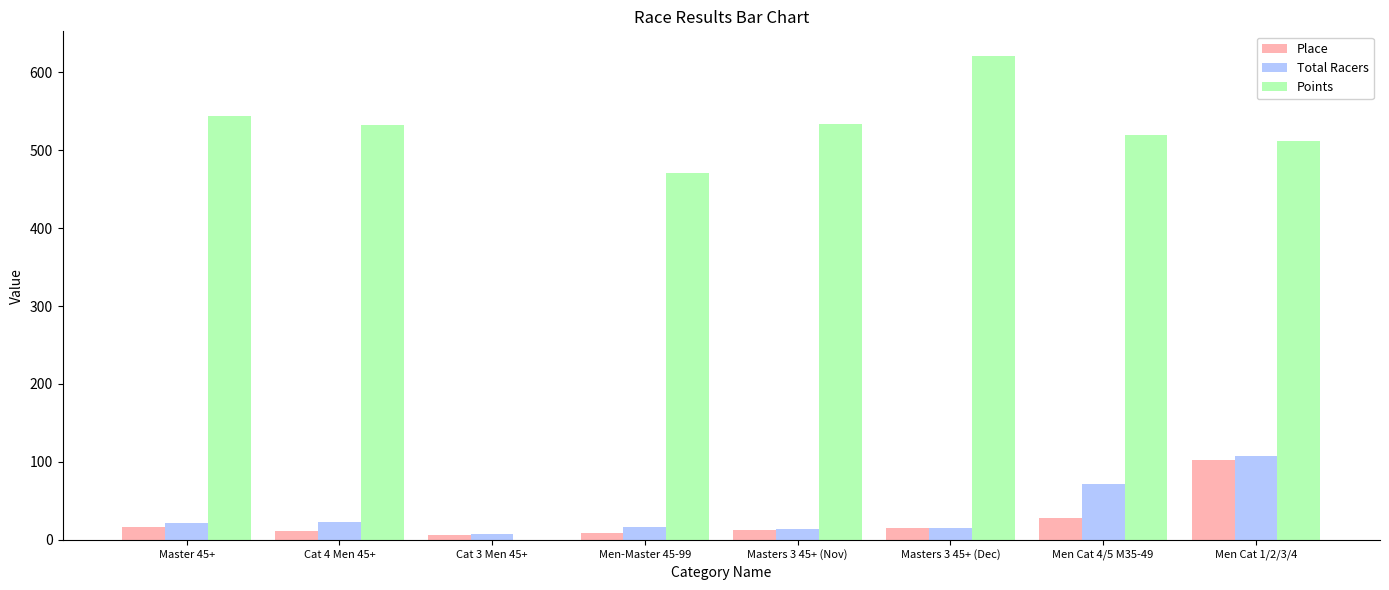

Are the bars horizontal?

No